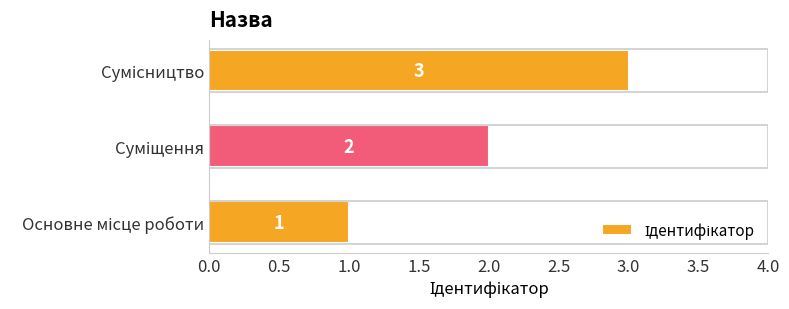

What is the sum of all values?

6